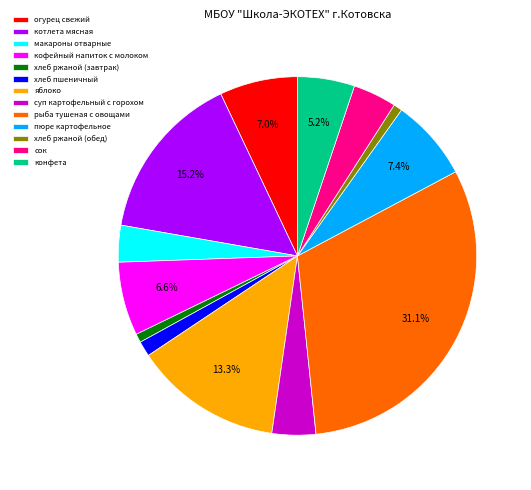

What percentage is the сок slice, to the nearest percent?

4%